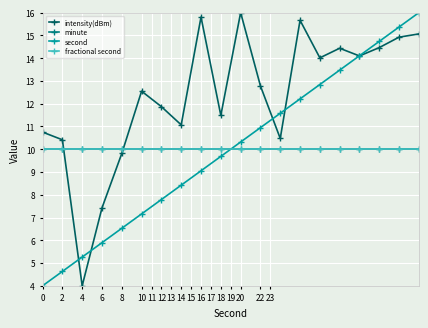

Is this an area chart (filled region under the line)?

No